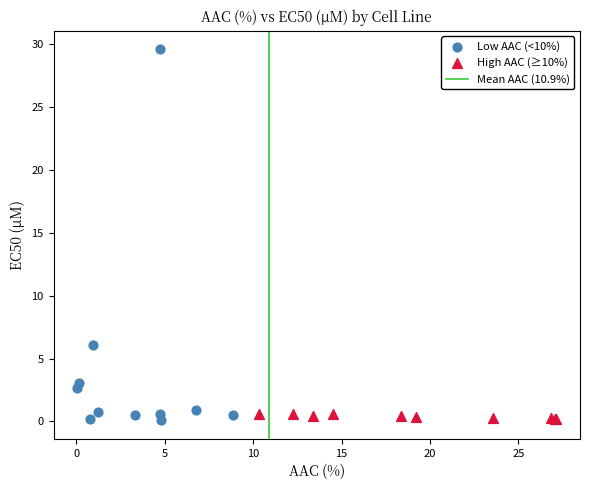

Which series contains the highest Y value?

Low AAC (<10%)